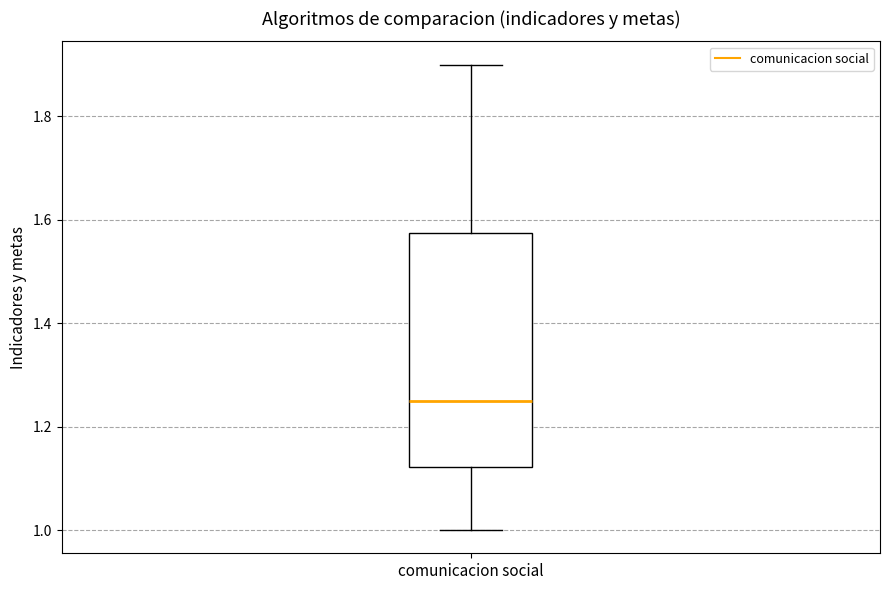

Transcribe this box plot: give where the median line is, the range the box spans, and where the two whiskers end, as read against the y-axis. The values are not printed on the chart, so give them approximately, as read against the axis.

median 1.26, box 1.12 to 1.58, whiskers 1.00 to 1.90